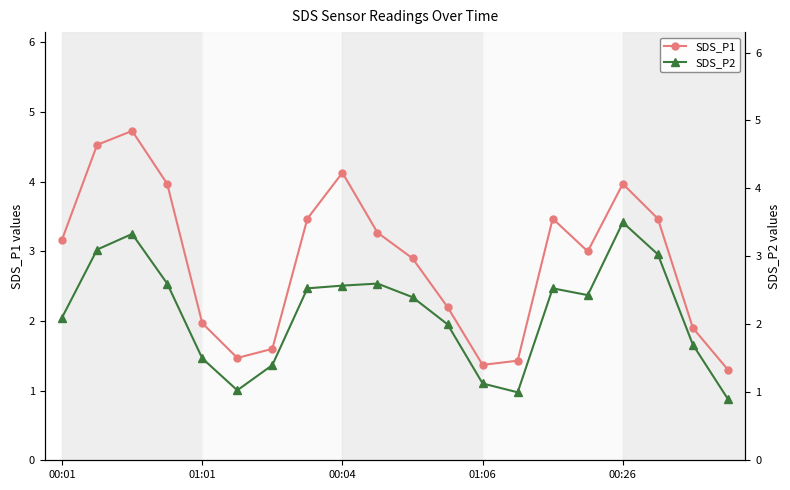

What is the highest value of the SDS_P1 series?

4.7